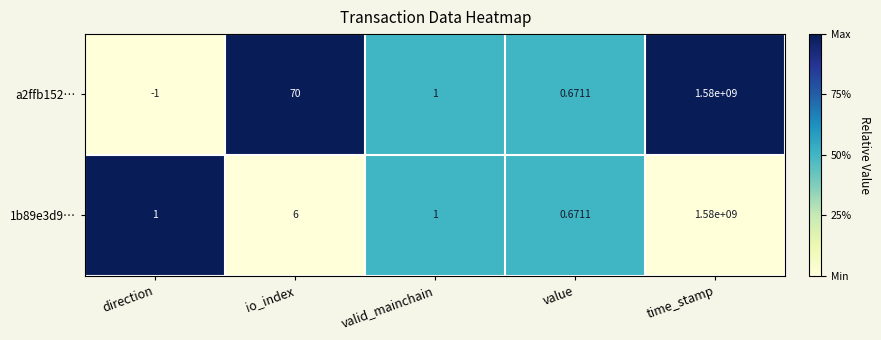

Is the value of a2ffb152… at valid_mainchain greater than the value of 1b89e3d9… at value?

Yes